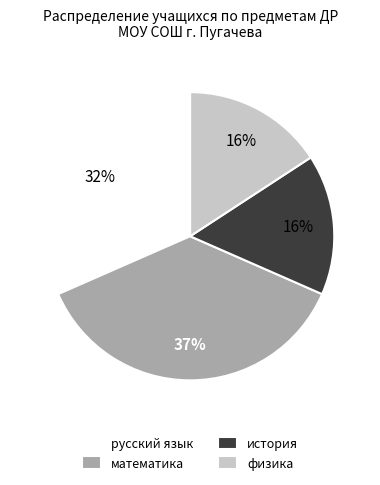

Which category has the biggest portion of the pie?

математика